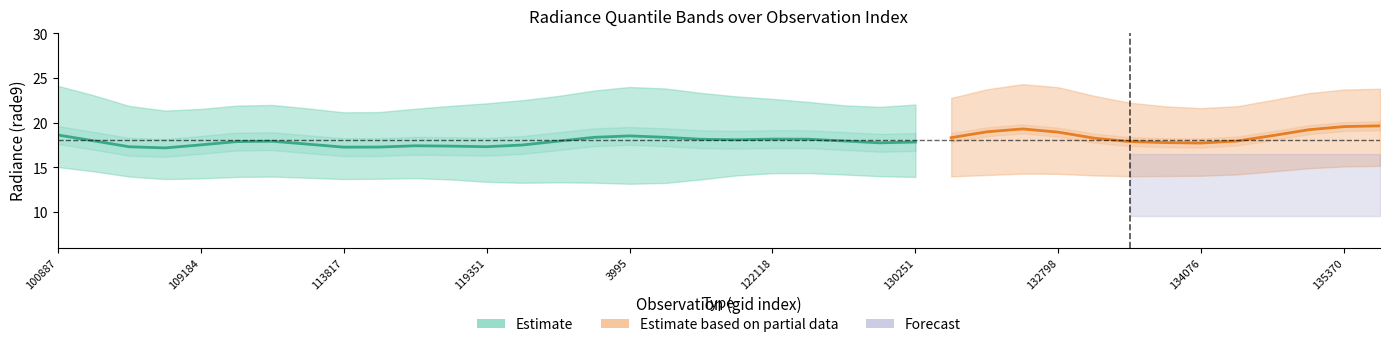

Is it true that rade9_bin_1q equals 16.5 at 121771?

True